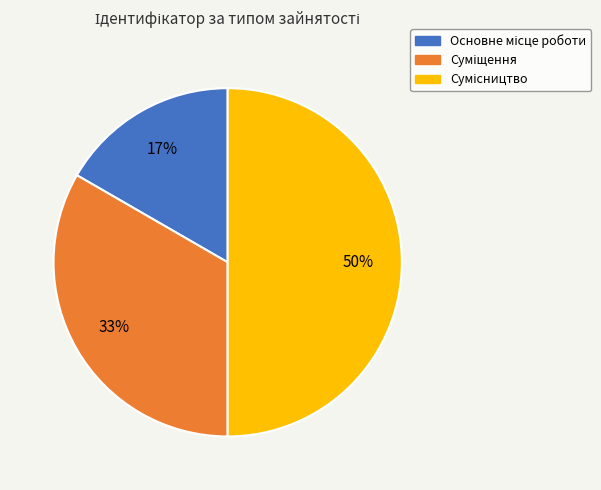

To the nearest percent, what is the average slice percentage?

33%